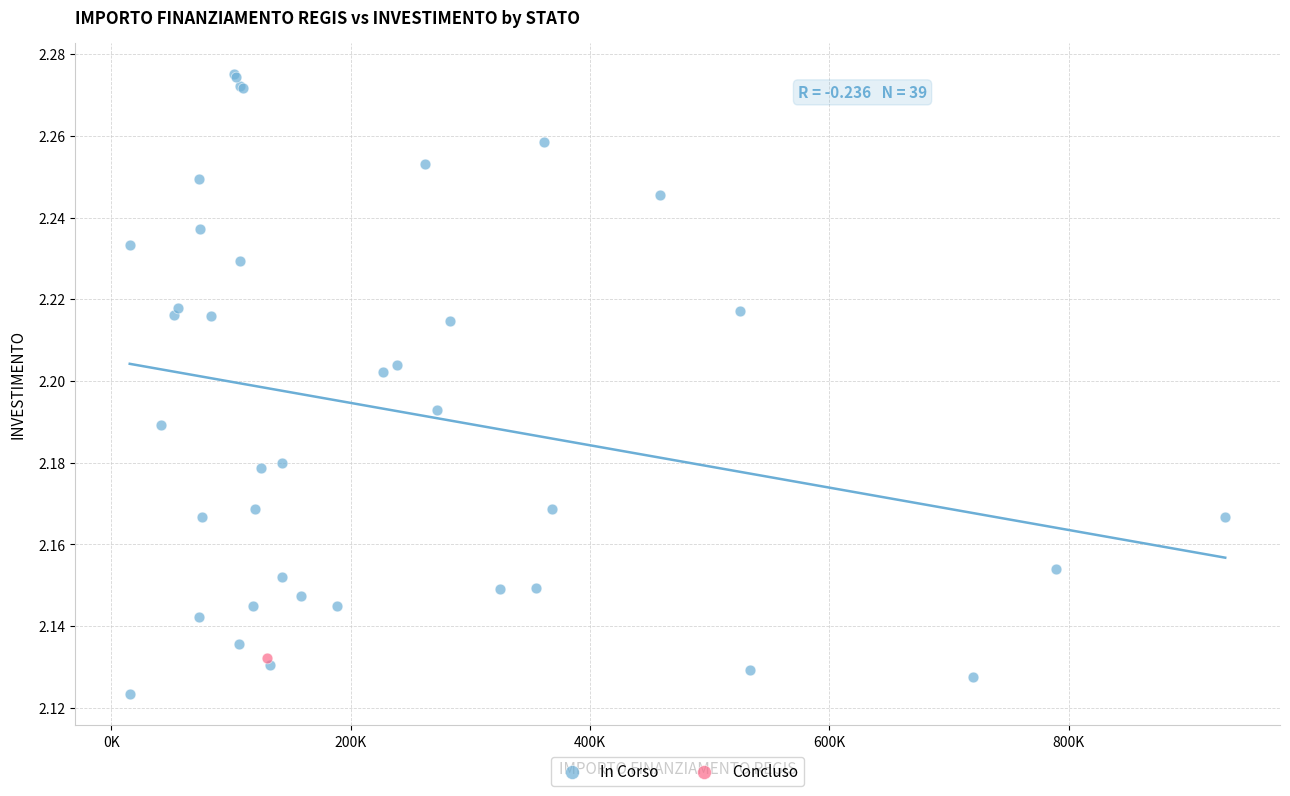

What are all the series names shown in the legend?

In Corso, Concluso